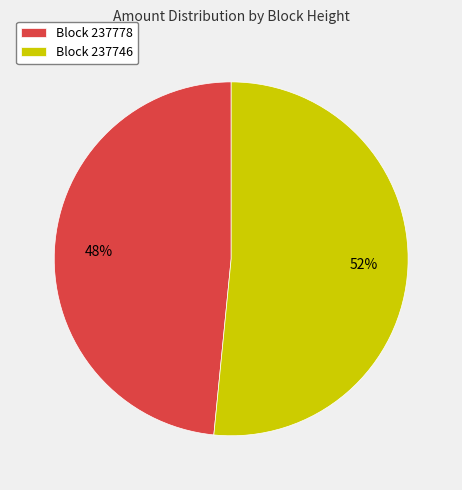

To the nearest percent, what is the average slice percentage?

50%